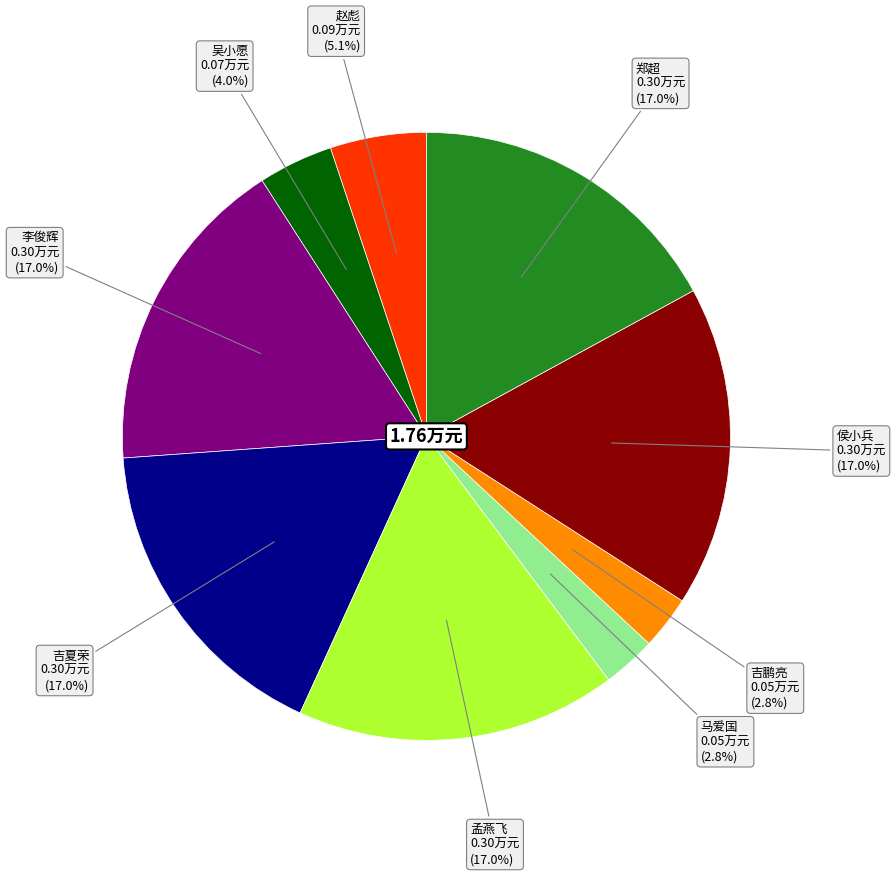

How many segments does this pie chart have?

9